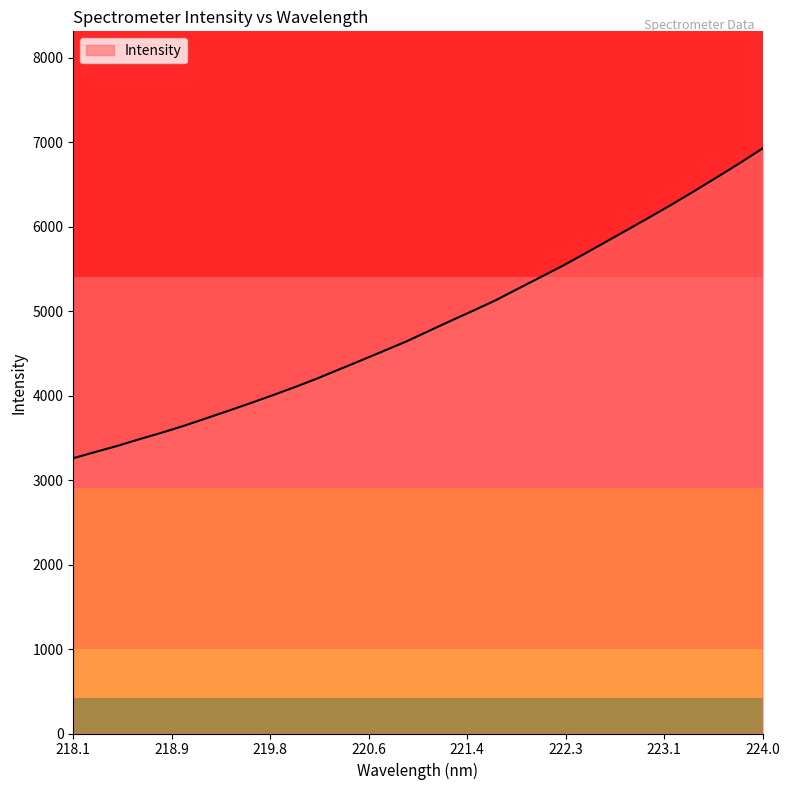

What is the difference between the maximum and minimum values?

3667.4